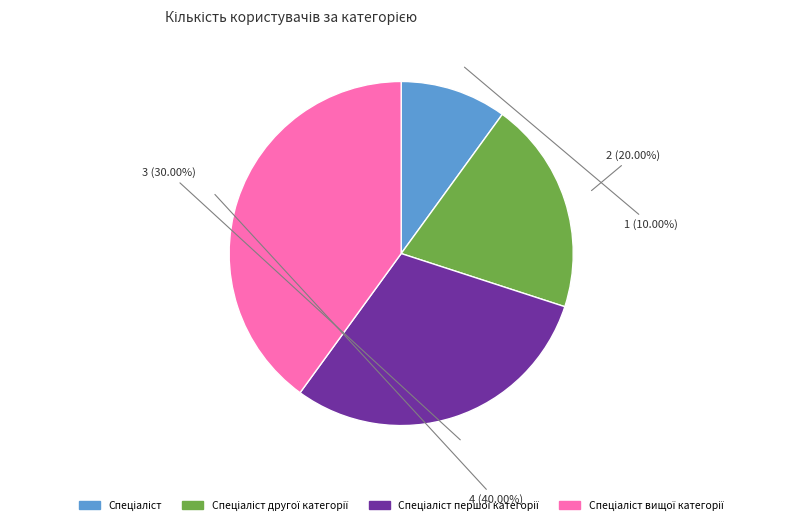

Does any single category account for the majority?

No